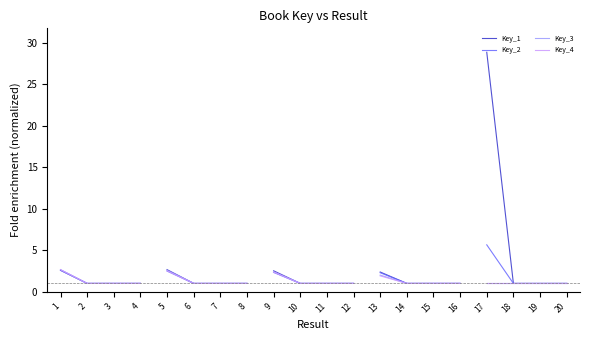

What is the approximate value of Key_3 at 4?

1.0